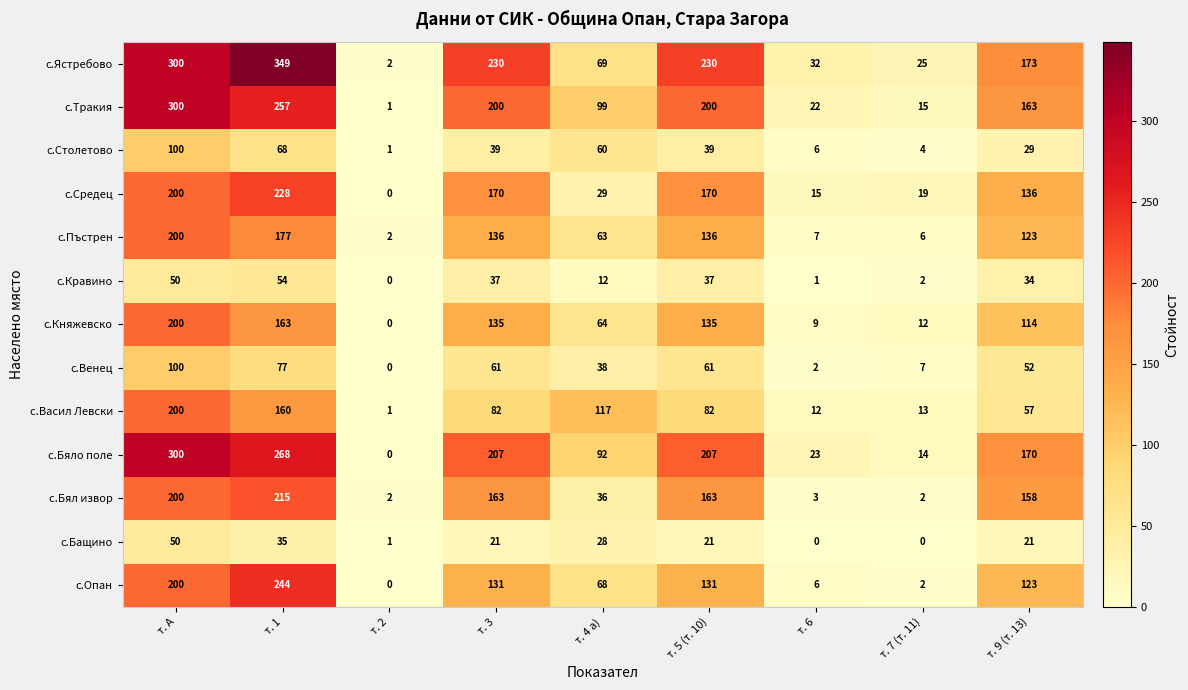

What is the sum of all с.Княжевско values?

832